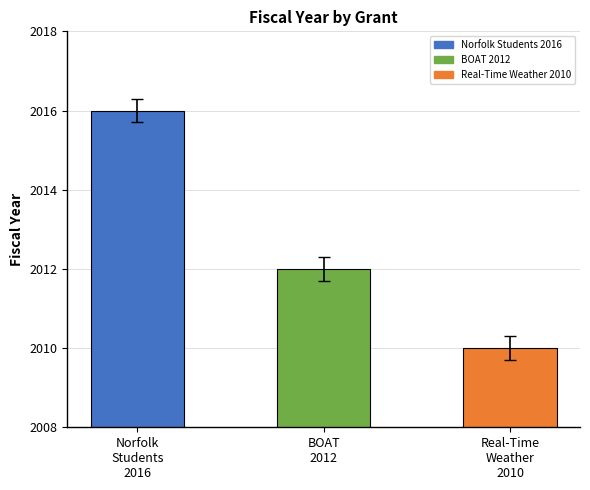

What is the approximate value at Real-Time
Weather
2010?

2010